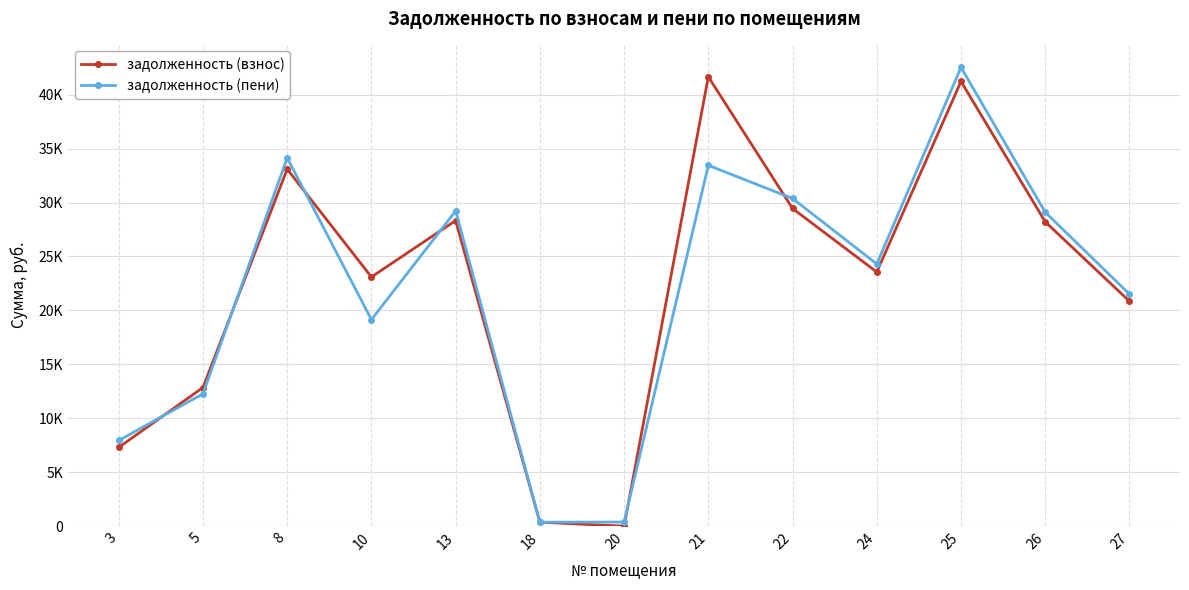

How many interior local valleys does the задолженность (пени) series have?

3